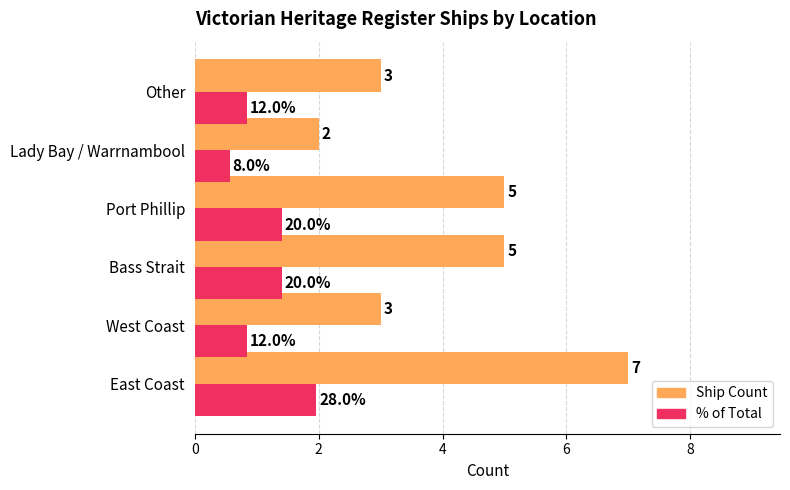

Which series has the largest total across all categories?

Ship Count